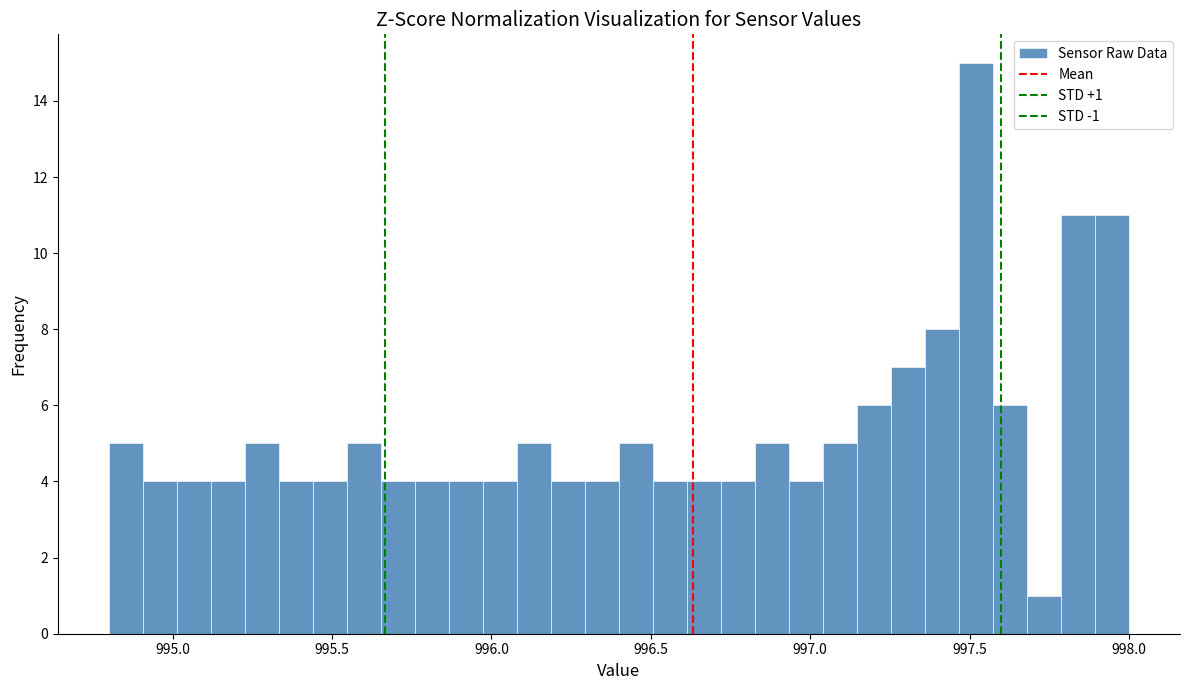

Around what value on the x-axis is the tallest bar? Give the approximate position of its centre, as read against the axis.

997.50